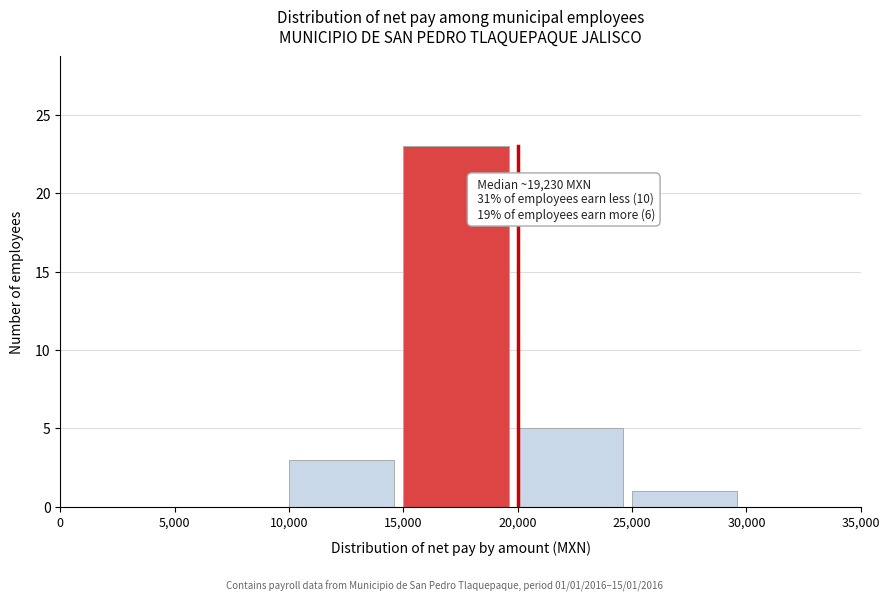

Which range on the x-axis has the tallest bar?

15,000 to 20,000